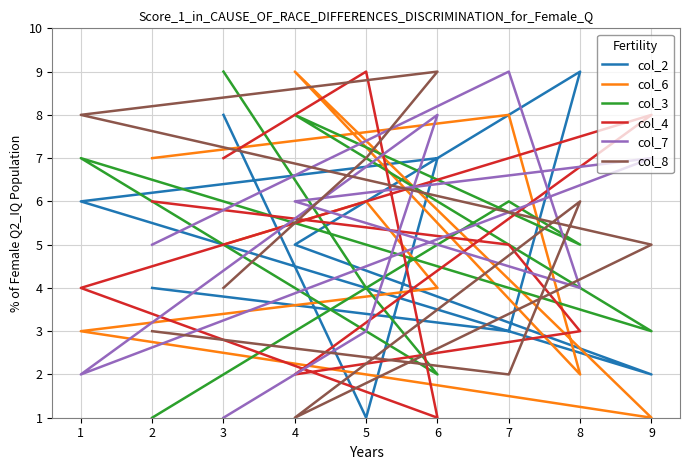

Is this an area chart (filled region under the line)?

No